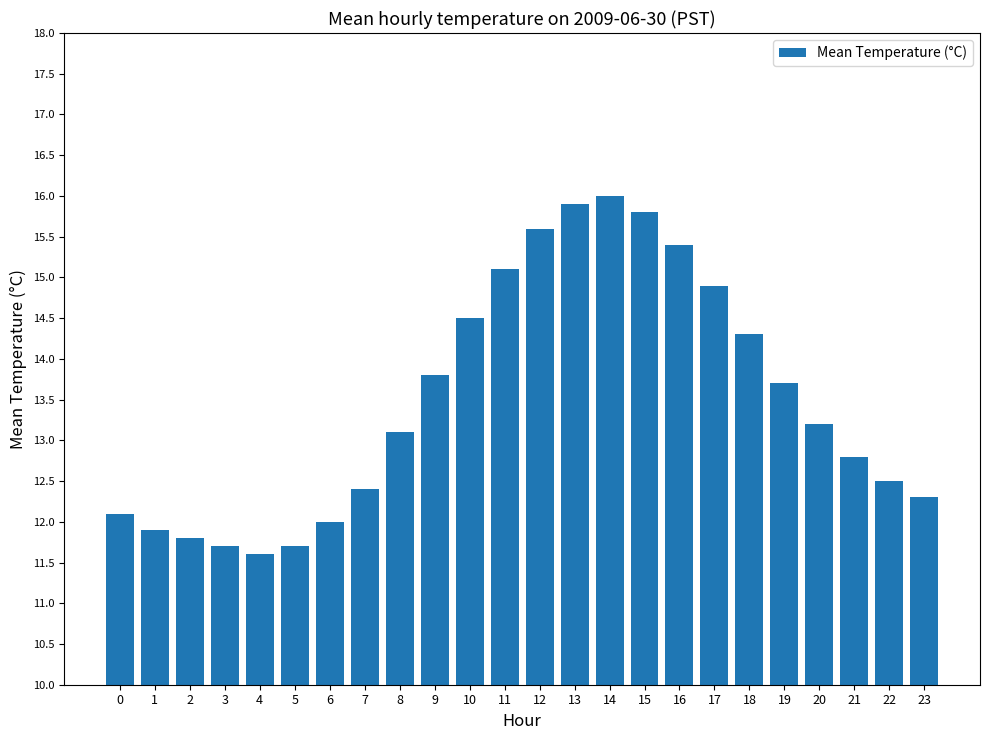

What is the value of the 12th bar from the left?

15.1